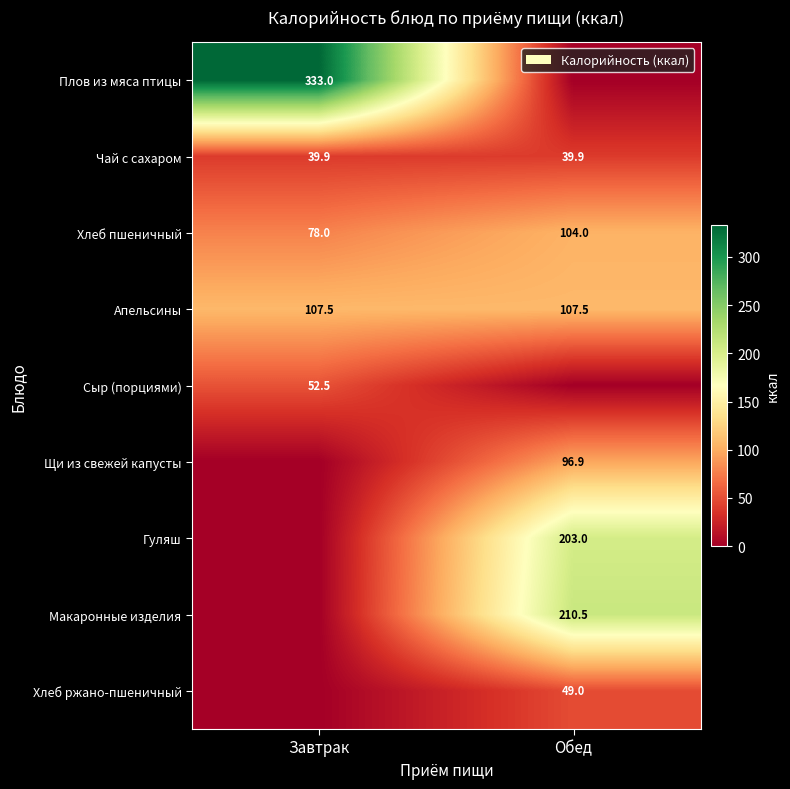

Is it true that Чай с сахаром equals 39.9 at Завтрак?

True